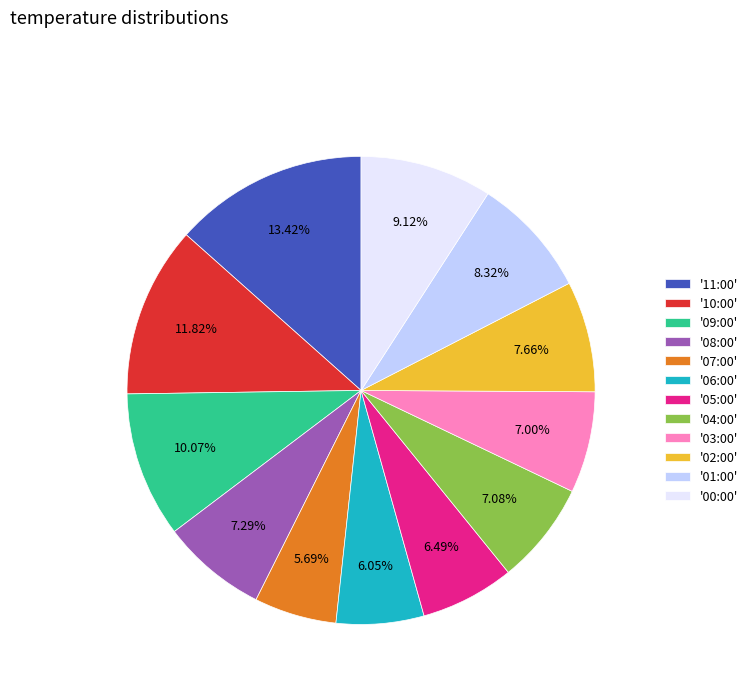

Count the number of slices in the pie.

12